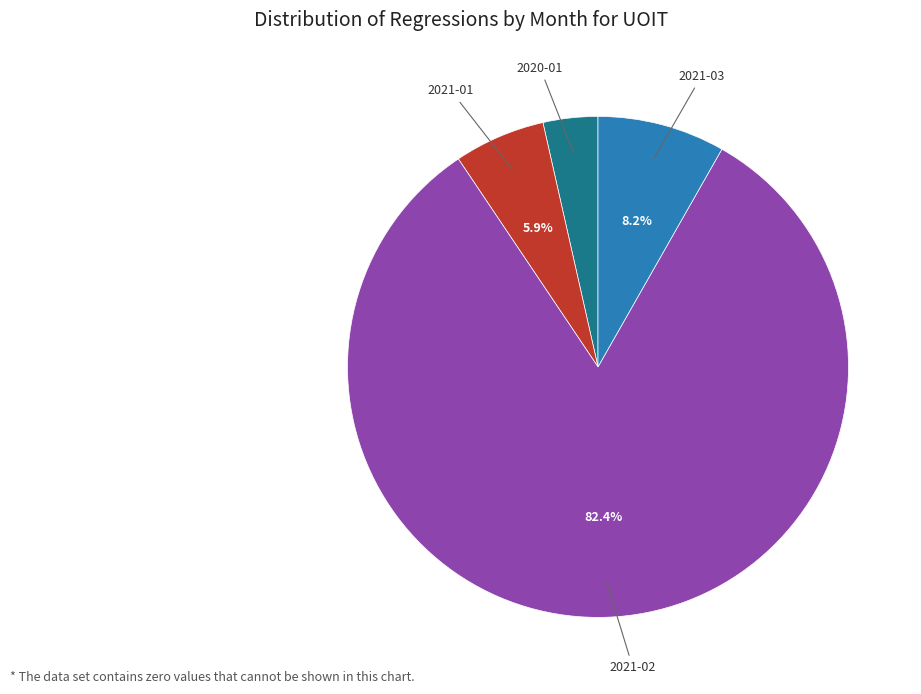

Does any single category account for the majority?

Yes